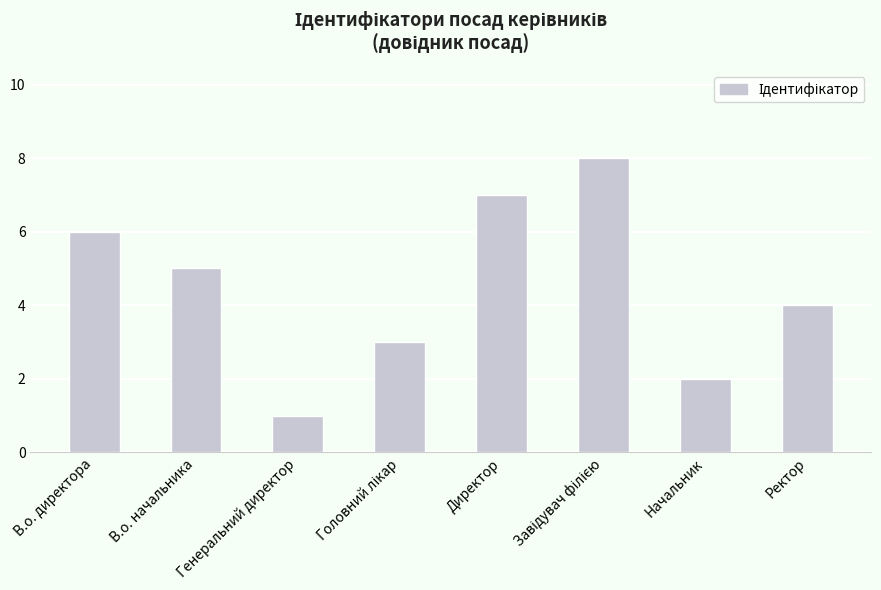

At which category does the chart reach its minimum across all series?

Генеральний директор